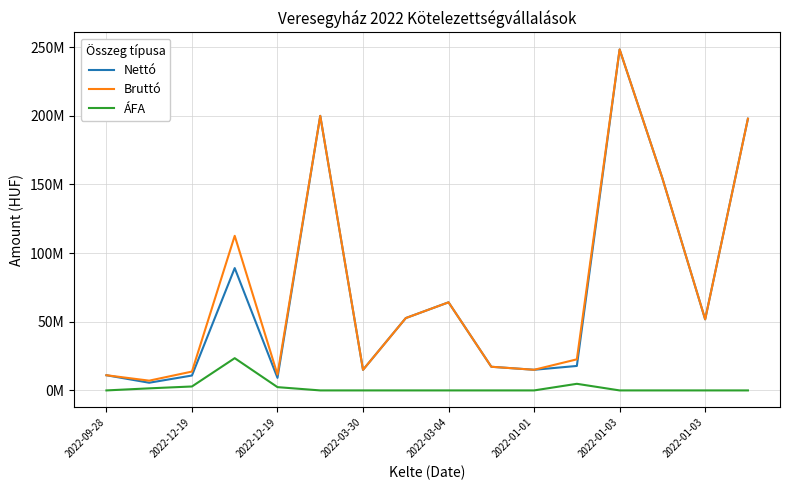

Which series has the widest spread of values?

Nettó